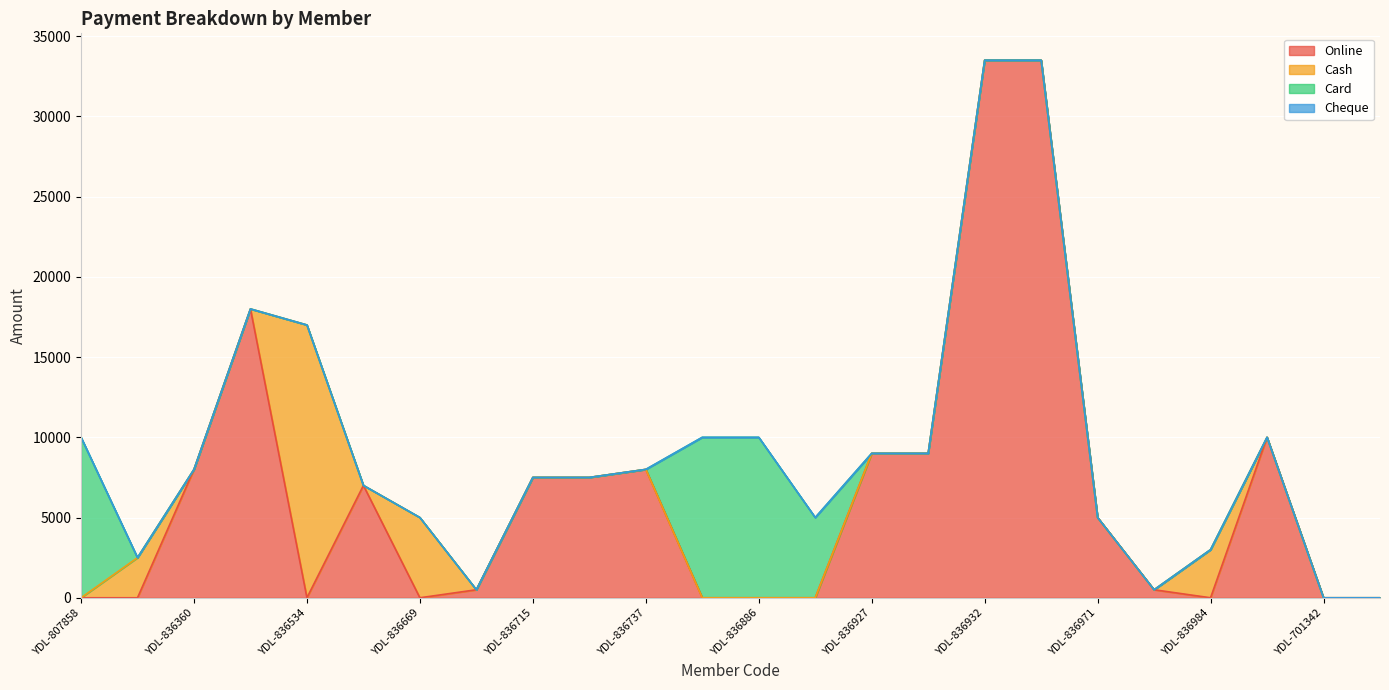

What is the maximum value for Online?

33500